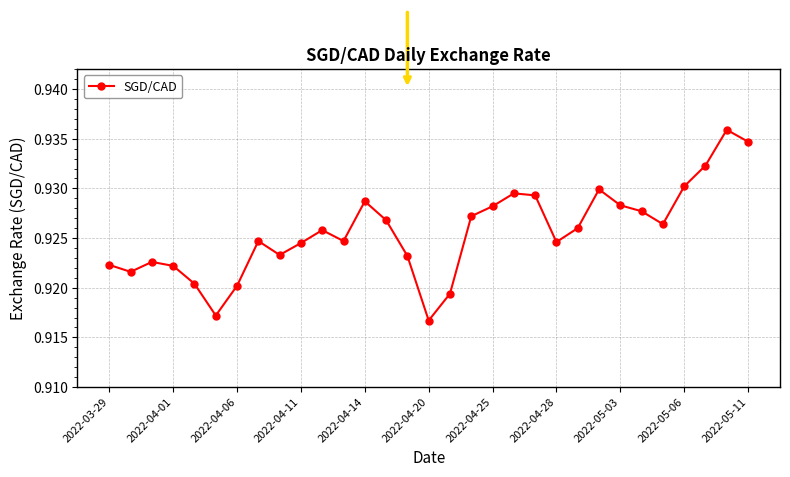

How many points are higher than both their immediate neighbors (excluding endpoints)?

7